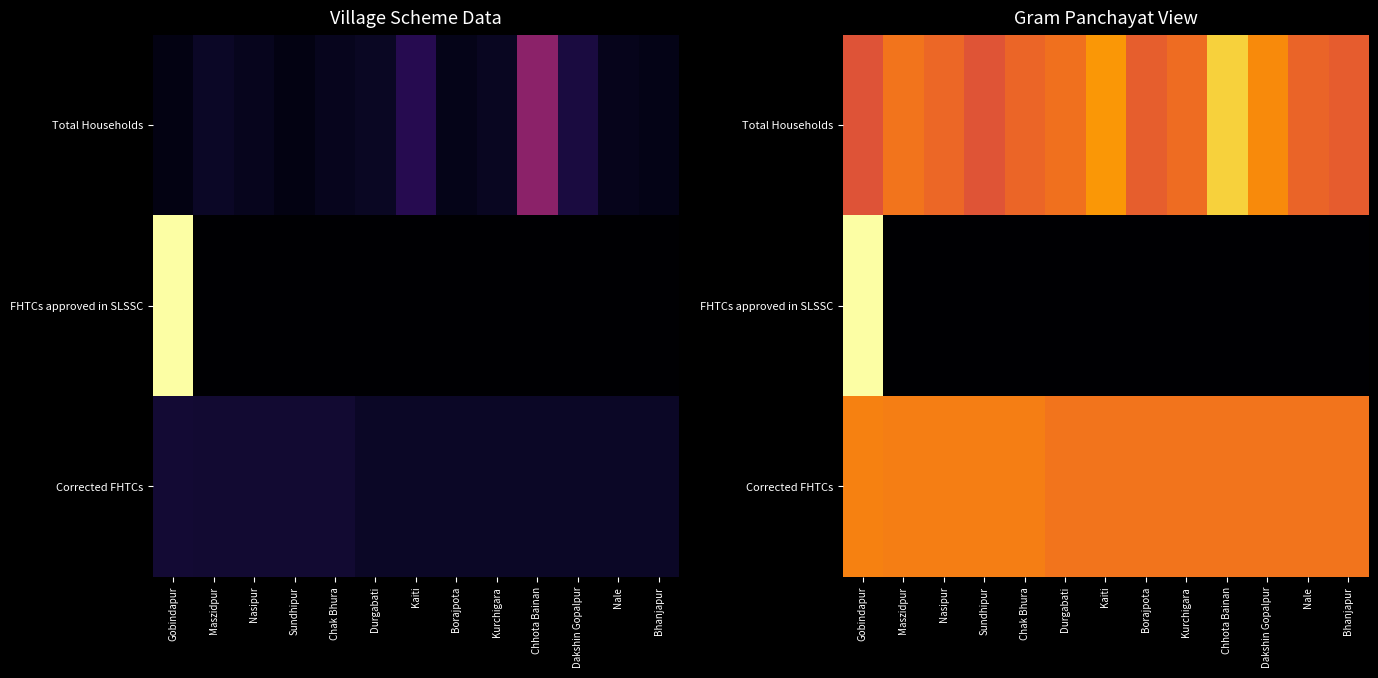

The value of FHTCs approved in SLSSC at Durgabati is 0.0. True or false?

True